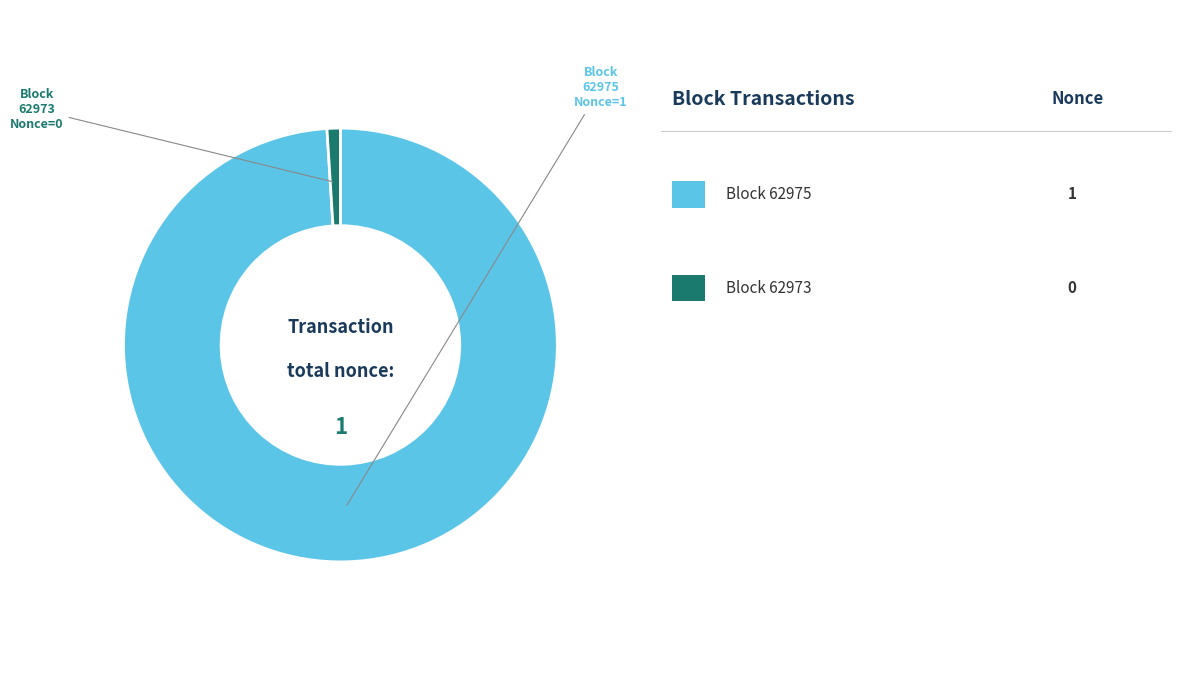

Does any single category account for the majority?

Yes